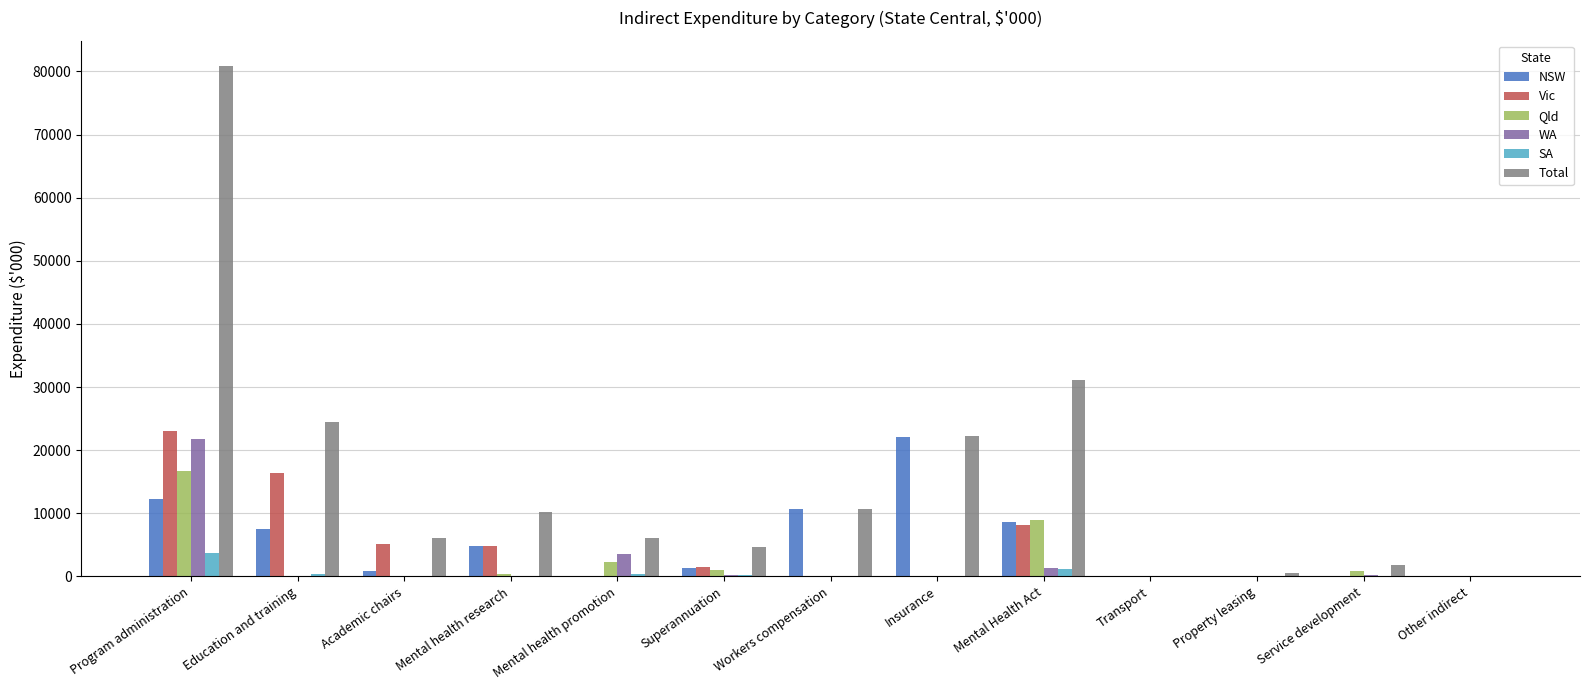

How many data points in Vic are above 107?

7